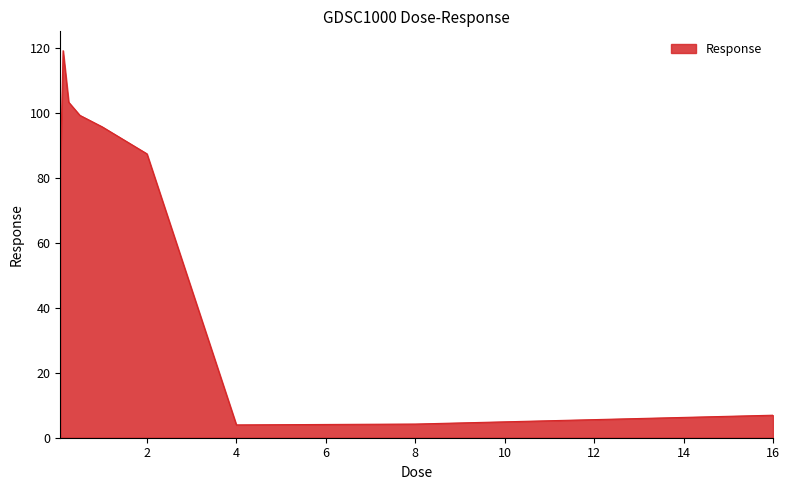

What is the minimum value shown in the chart?

4.0